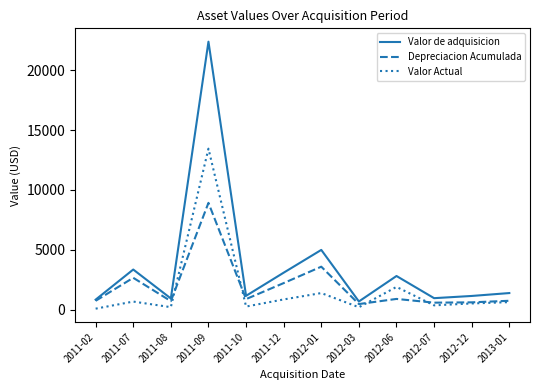

Between 2011-10 and 2011-12, which series saw the biggest shift?

Valor de adquisicion